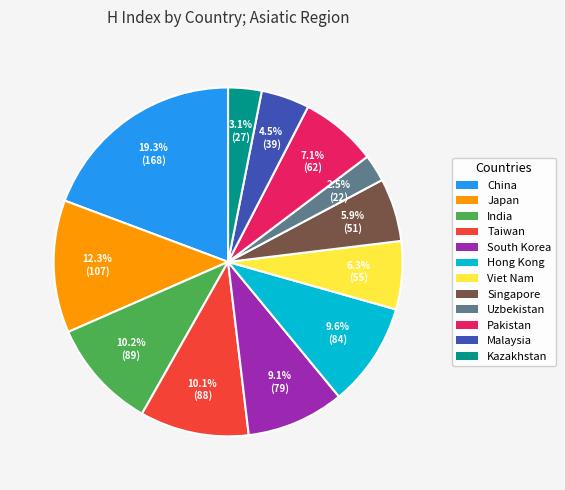

To the nearest percent, what portion does Taiwan represent?

10%